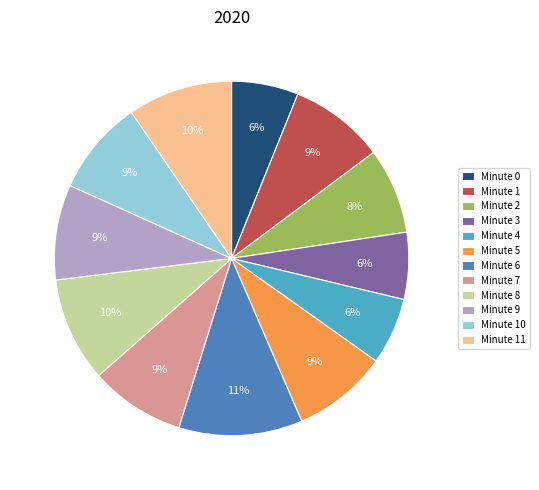

To the nearest percent, what is the average slice percentage?

8%